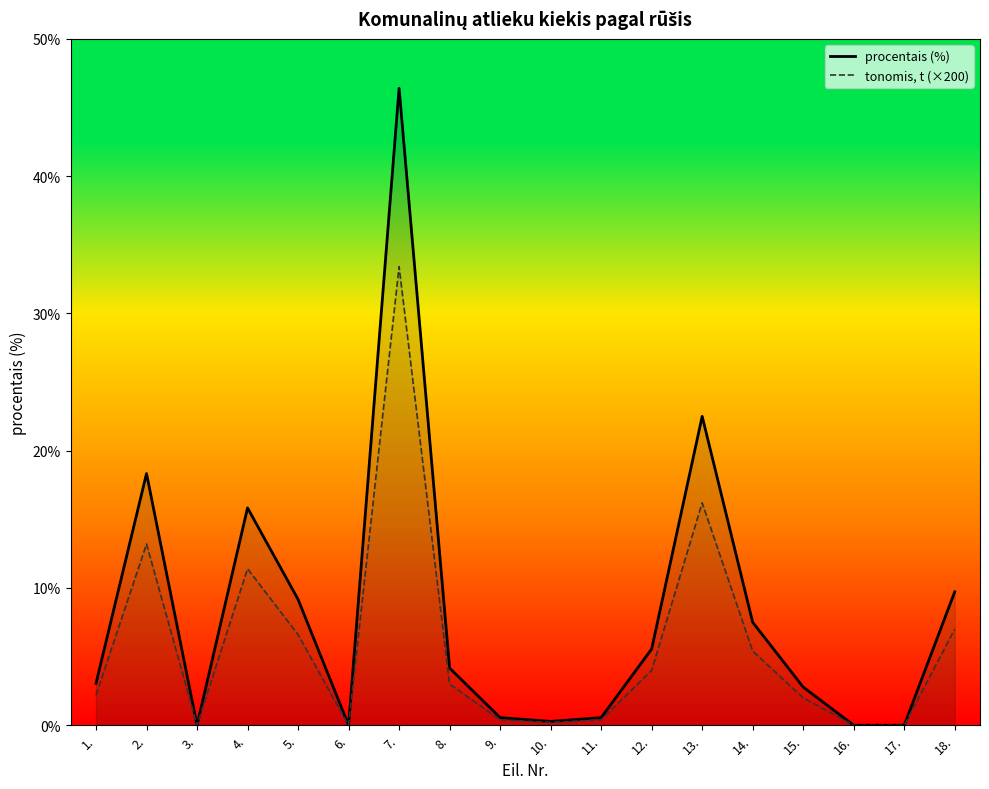

Does the chart have visible grid lines?

No